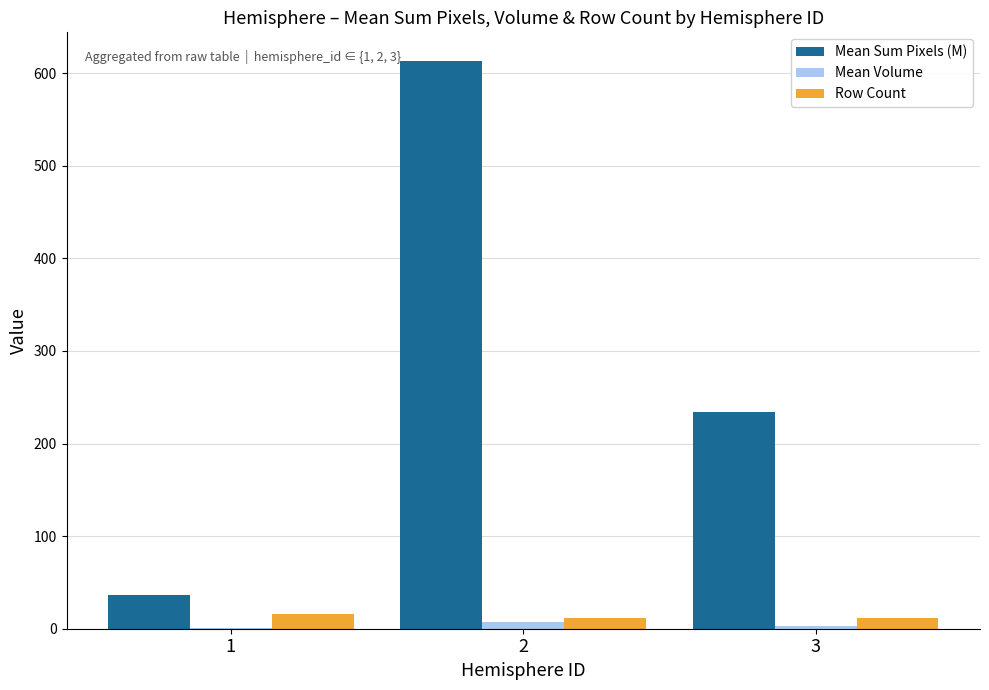

Which series changed the most between 1 and 3?

Mean Sum Pixels (M)